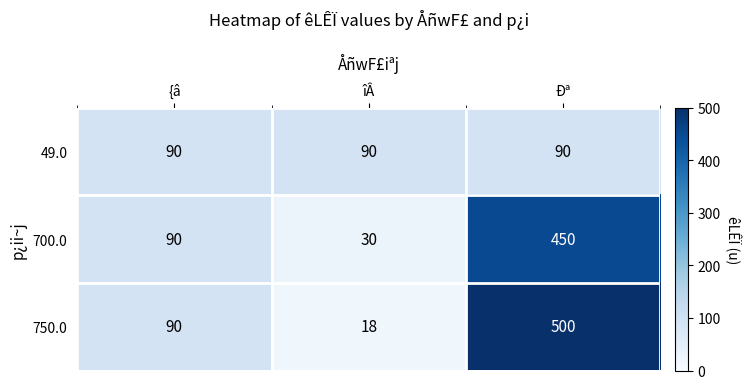

At how many categories does at least one series exceed 322?

1